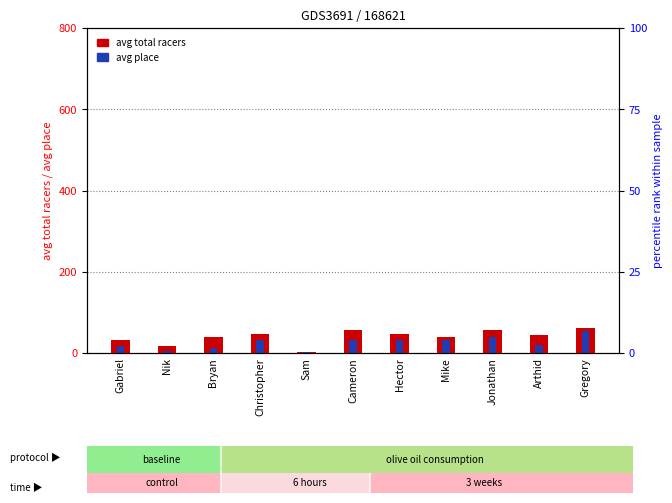

Rank the series by their average value, from highest to lowest.

avg total racers, avg place